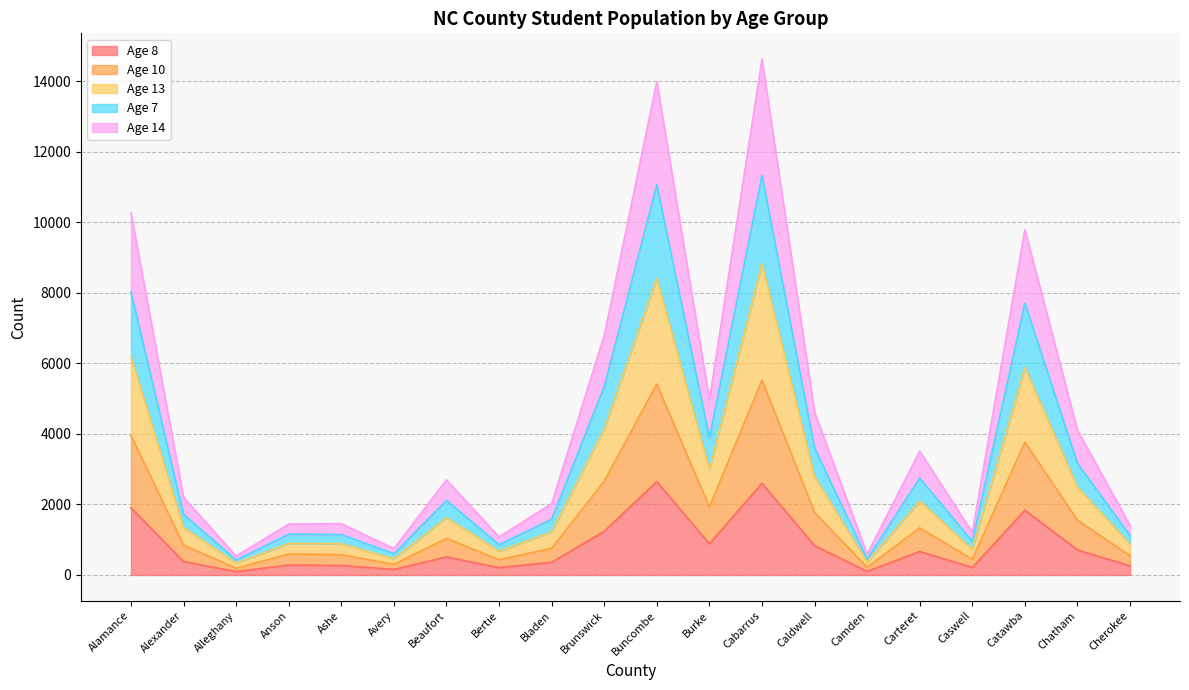

List the series in order of their overall mean, lowest first.

Age 8, Age 14, Age 10, Age 7, Age 13